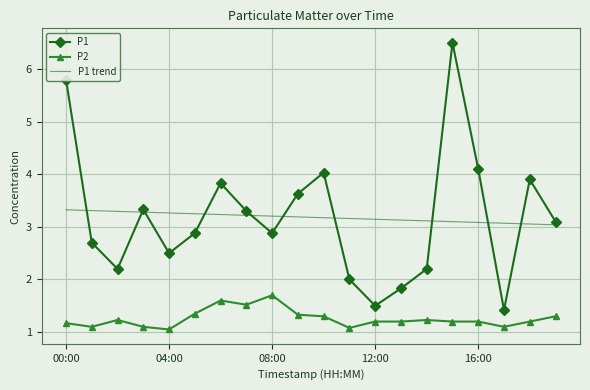

List the series in order of their peak value, lowest first.

P2, P1 trend, P1